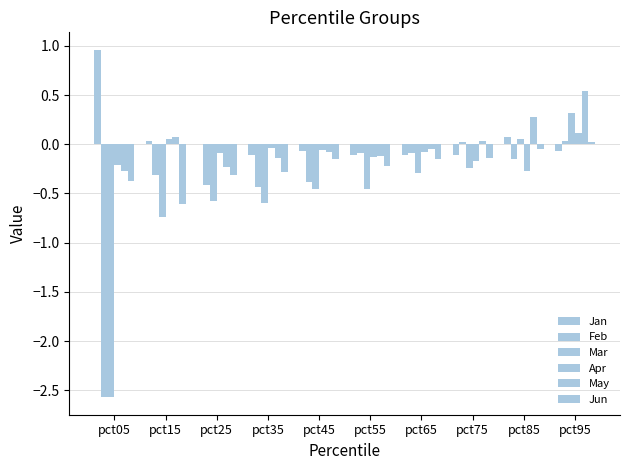

How many categories are shown in the chart?

10